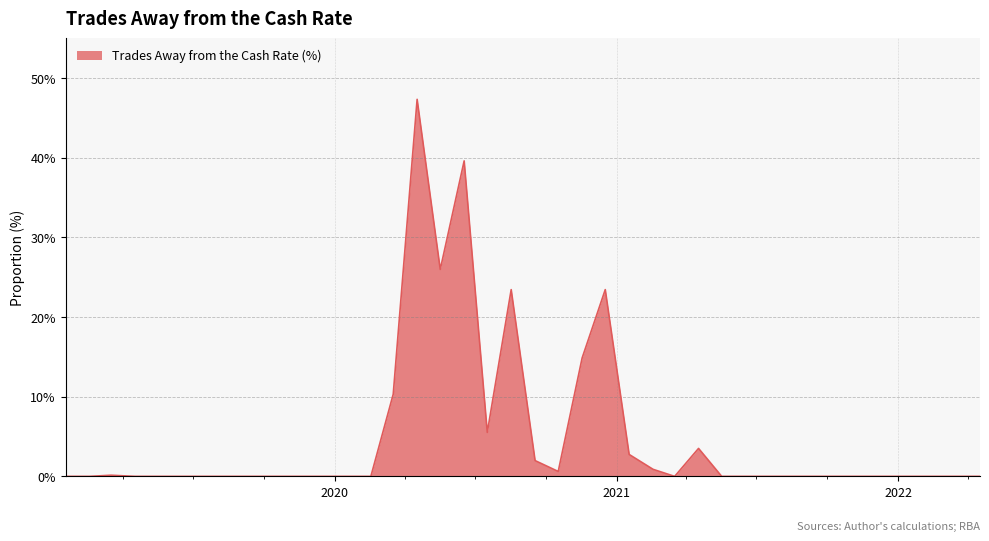

What is the difference between the maximum and minimum values?

47.3